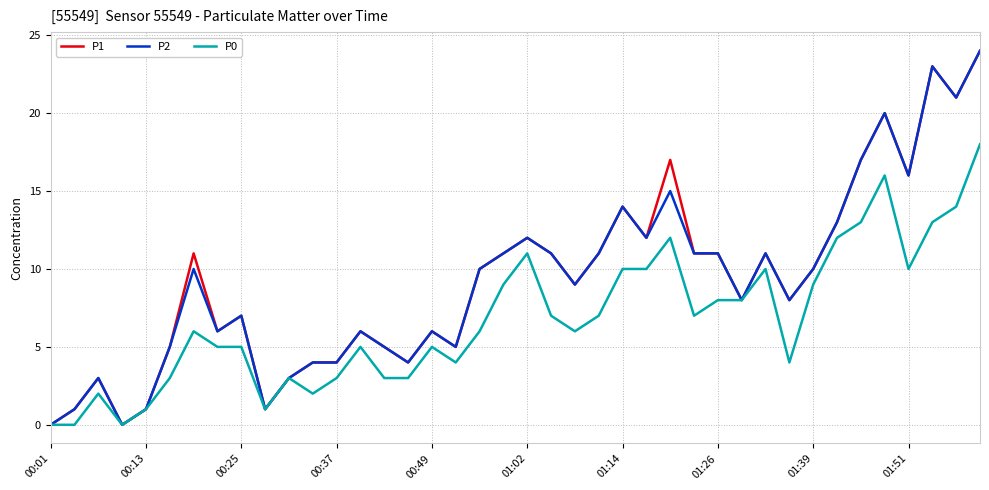

What is the greatest value displayed?

24